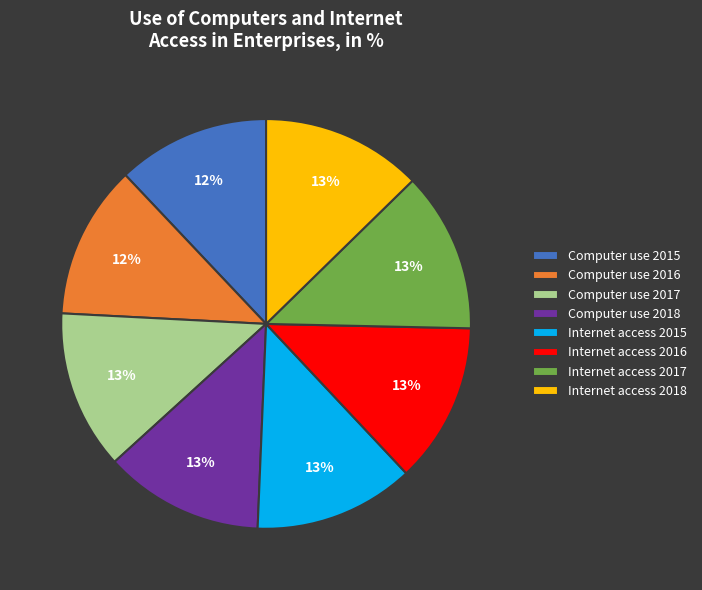

Is the sum of Computer use 2018 and Internet access 2017 greater than half?

No